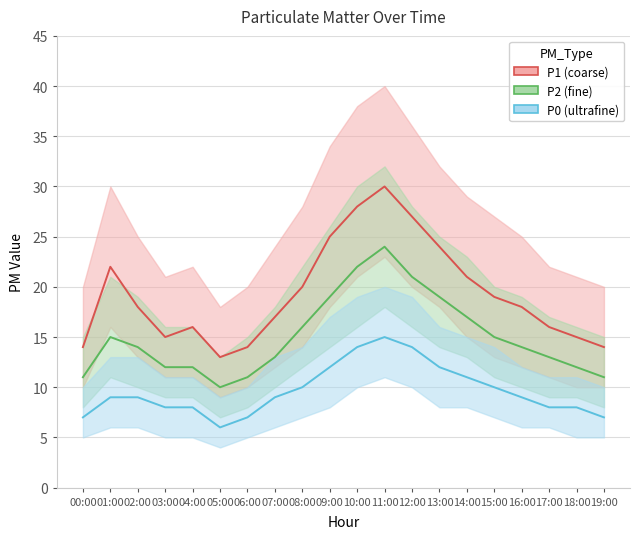

How many values in the P1 (coarse) series exceed 18?

9